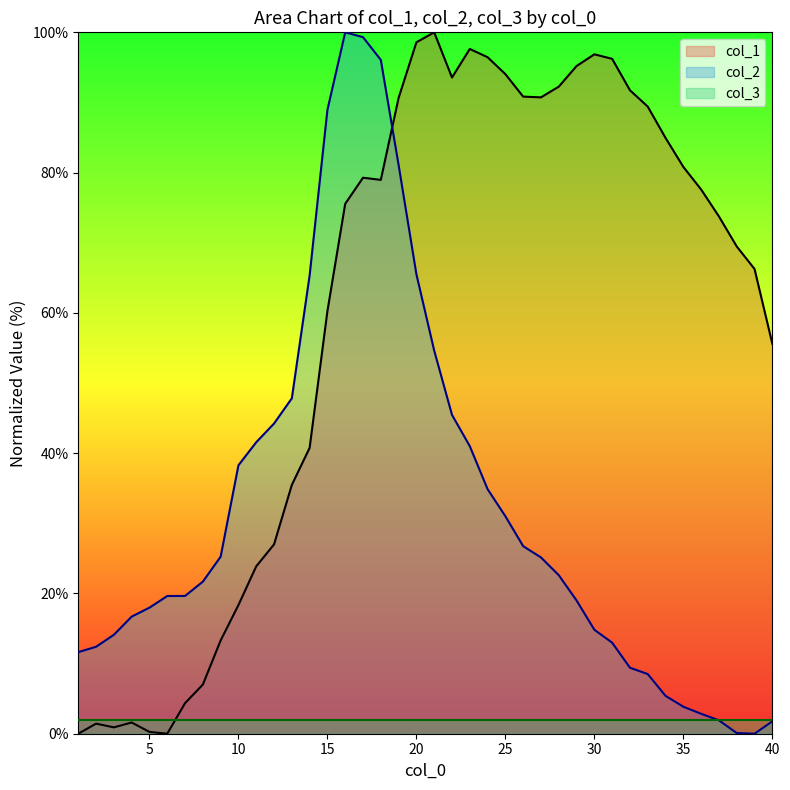

Count the number of data series in this chart.

3